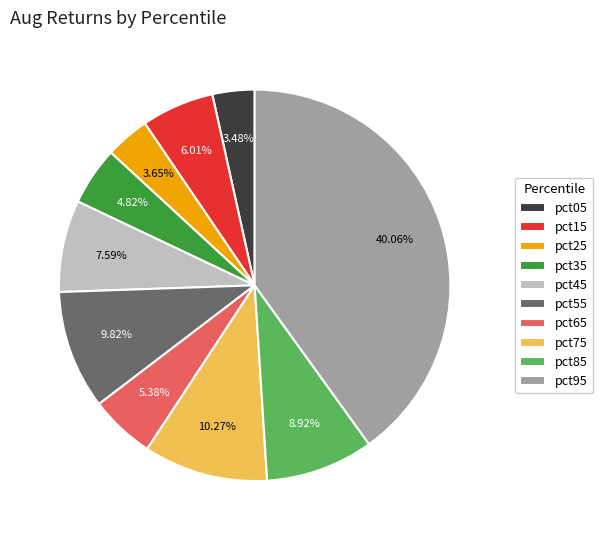

True or false: pct65 accounts for 1% of the total.

False